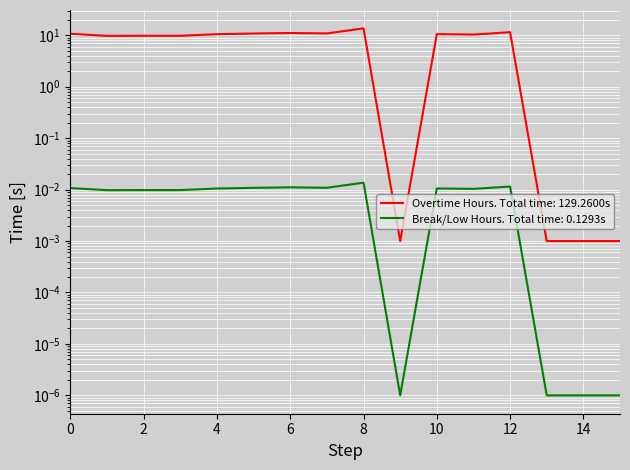

How many interior local peaks (higher than both neighbors) does the data have?

4